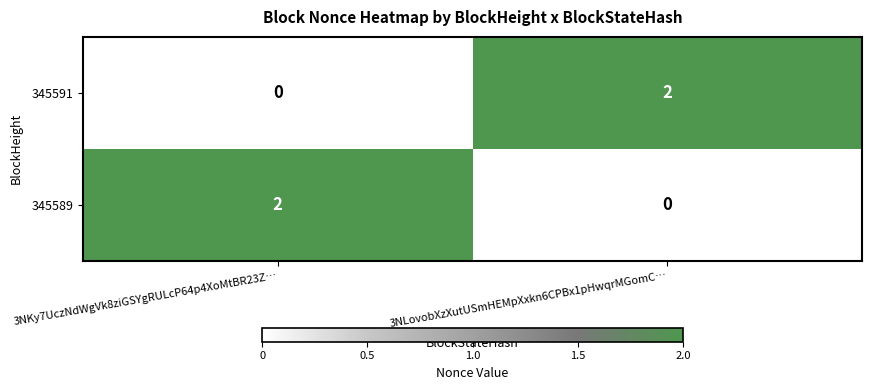

True or false: 345591 has a value of 2 at 3NLovobXzXutUSmHEMpXxkn6CPBx1pHwqrMGomC….

True